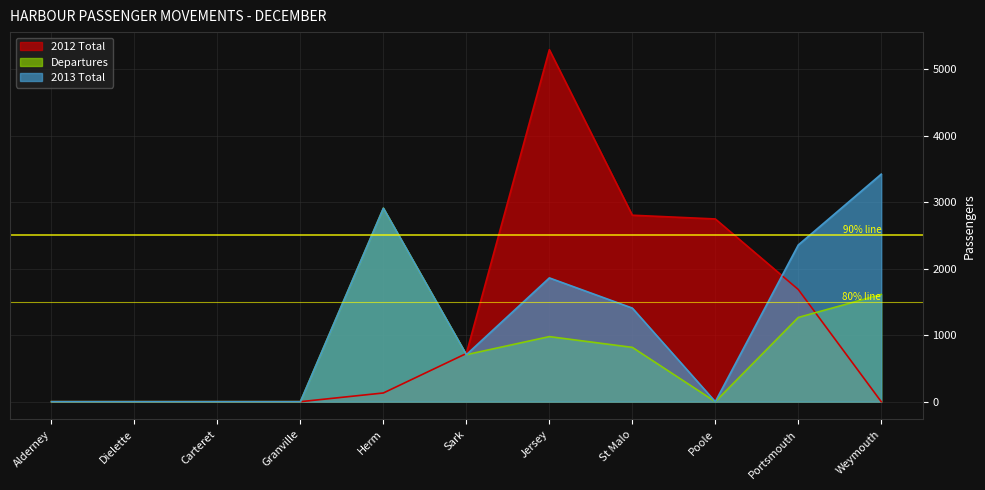

List the labels in order of 2012 Total value, largest first.

Jersey, St Malo, Poole, Portsmouth, Sark, Herm, Alderney, Dielette, Carteret, Granville, Weymouth